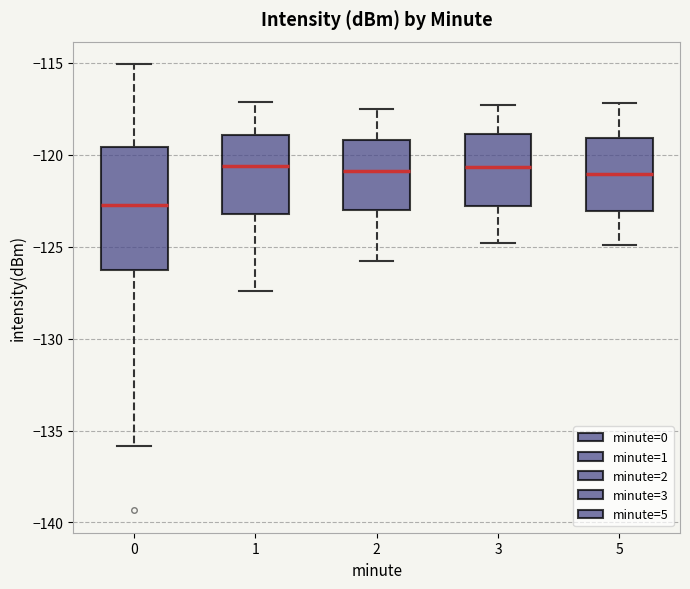

Where does the median line of the box at x = 0 sit on the y-axis? The values are not printed on the chart, so give them approximately, as read against the axis.

-122.5